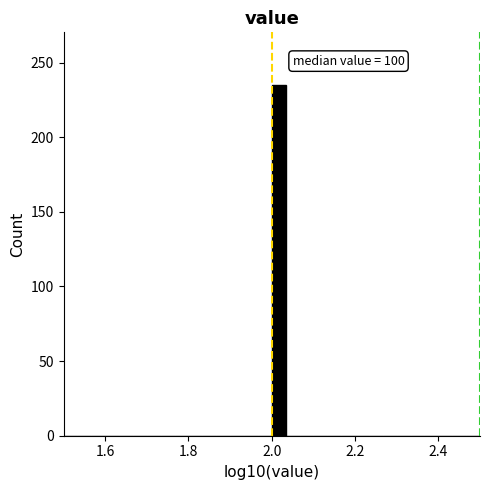

Around what value on the x-axis is the tallest bar? Give the approximate position of its centre, as read against the axis.

2.02